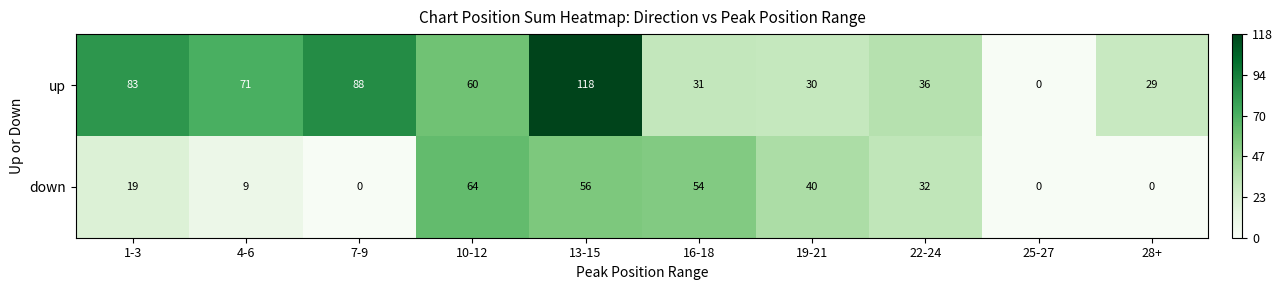

Which series has the largest range (max minus min)?

up